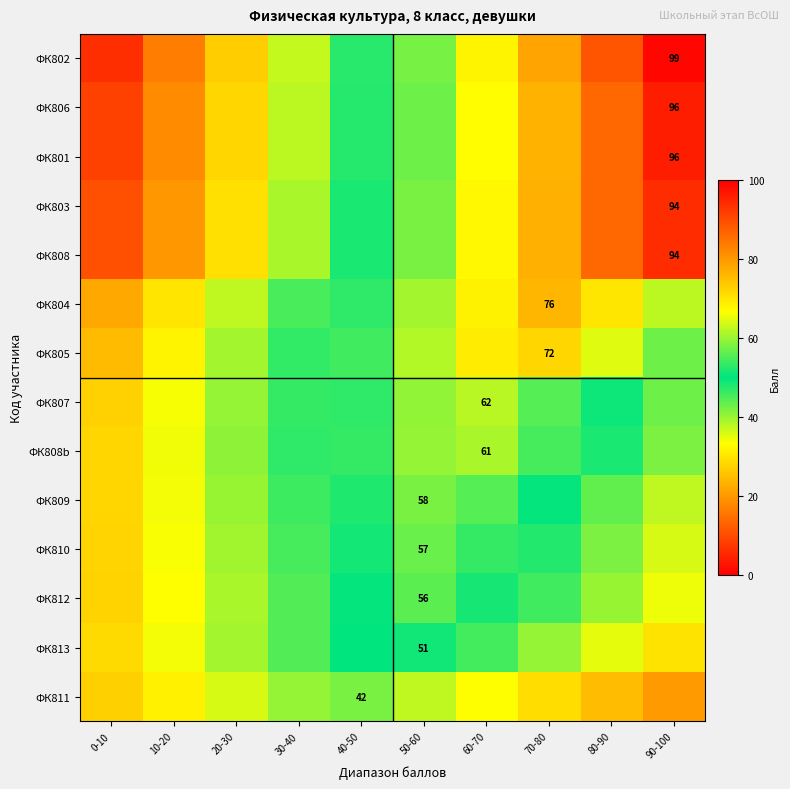

At which label is ФК813 closest to 39?

20-30